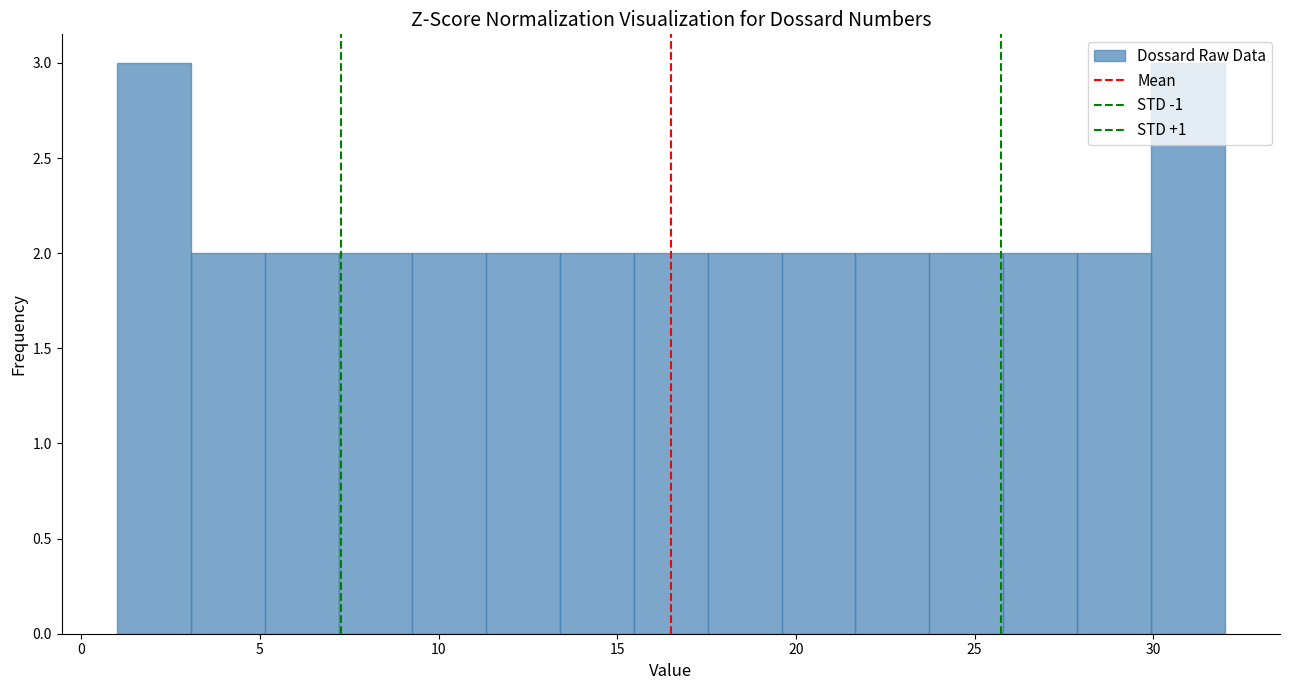

Reading left to right, transcribe this chart: for each bar, give the range it covers on the x-axis and its height. Neither the bar edges nor the heights are printed on the chart, so give them approximately, as read against the axes.

1.0 to 3.0: 3
3.0 to 5.0: 2
5.0 to 7.0: 2
7.0 to 9.5: 2
9.5 to 11.5: 2
11.5 to 13.5: 2
13.5 to 15.5: 2
15.5 to 17.5: 2
17.5 to 19.5: 2
19.5 to 21.5: 2
21.5 to 23.5: 2
23.5 to 26.0: 2
26.0 to 28.0: 2
28.0 to 30.0: 2
30.0 to 32.0: 3